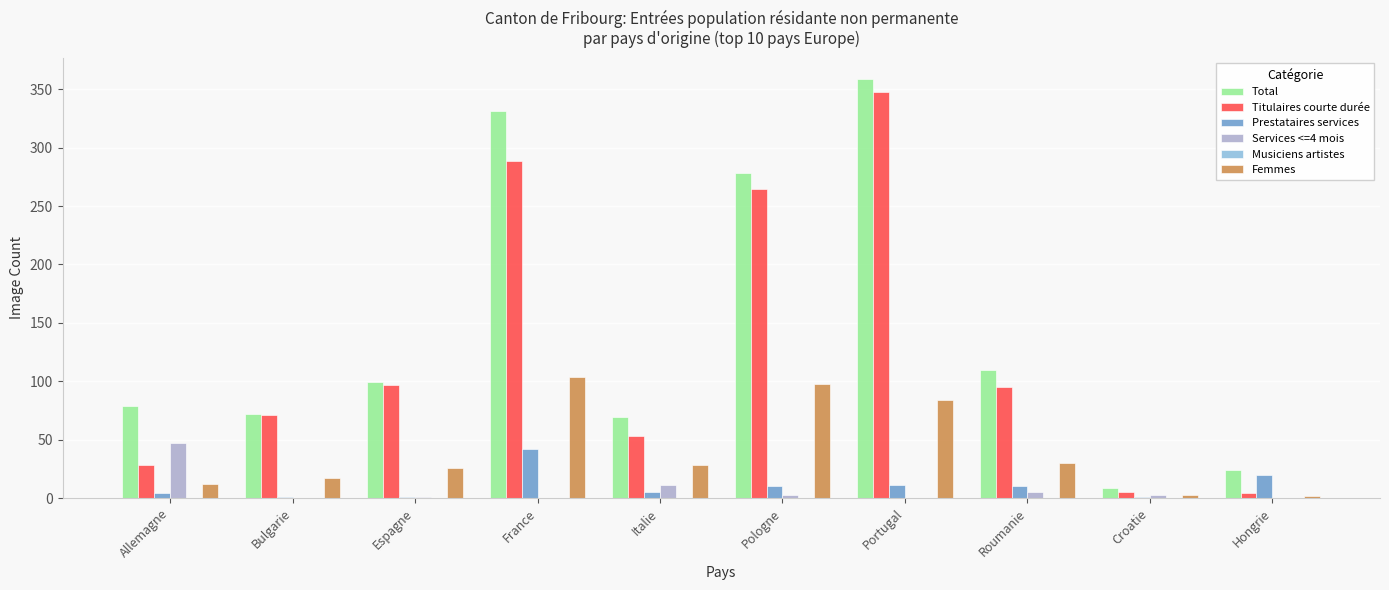

What is the sum of all Prestataires services values?

105